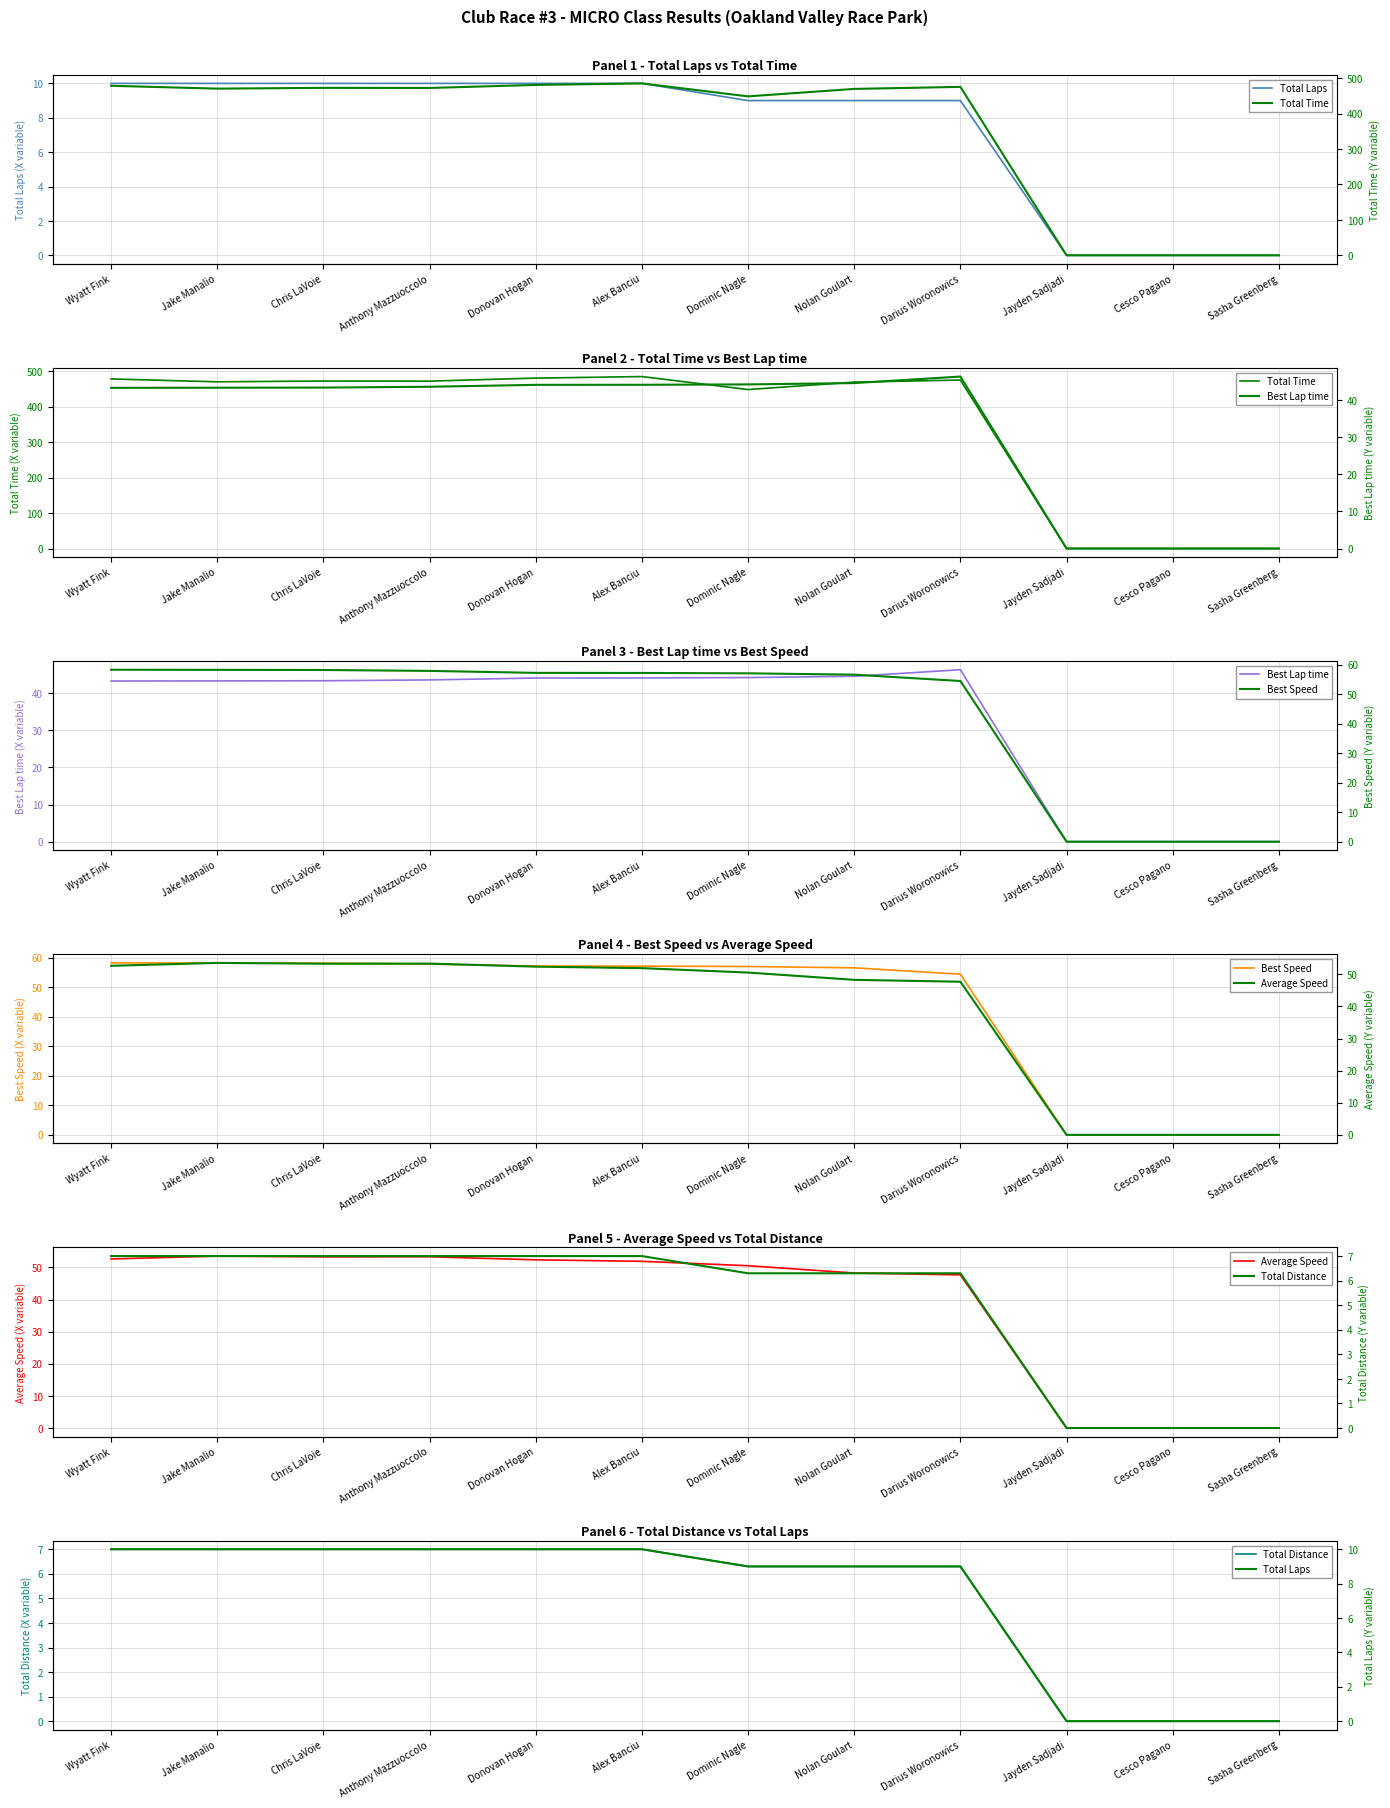

At which label is Total Laps closest to 5?

Dominic Nagle